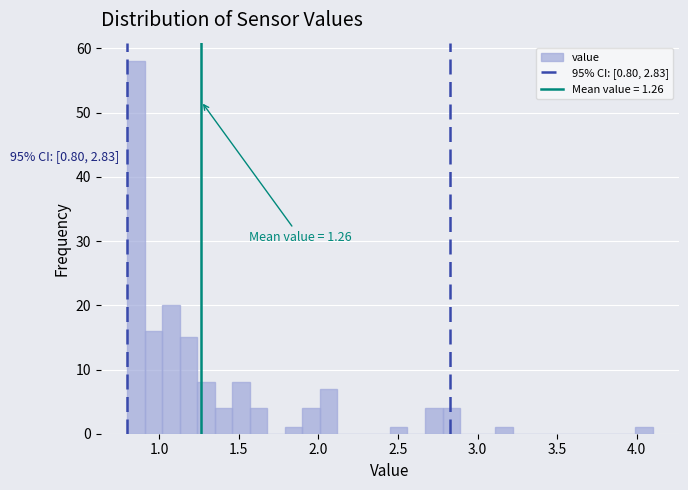

Read against the x-axis, roughly where is the centre of the tallest bar?

0.85